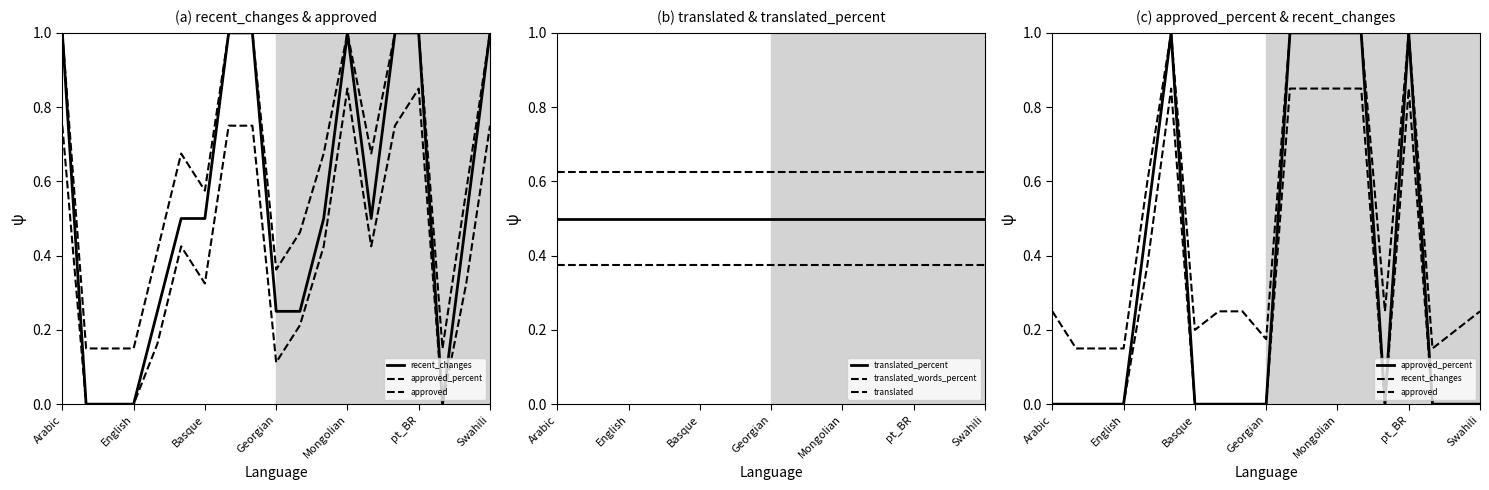

True or false: approved and approved_percent cross at least once.

False